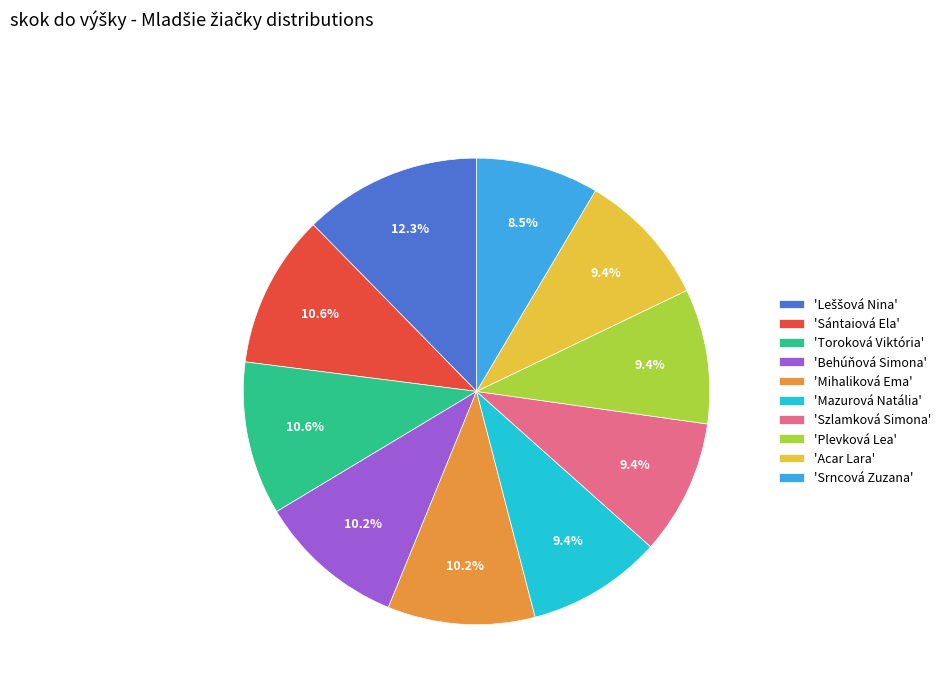

What is the ratio of the value at 'Acar Lara' to the value at 'Plevková Lea'?

1.0